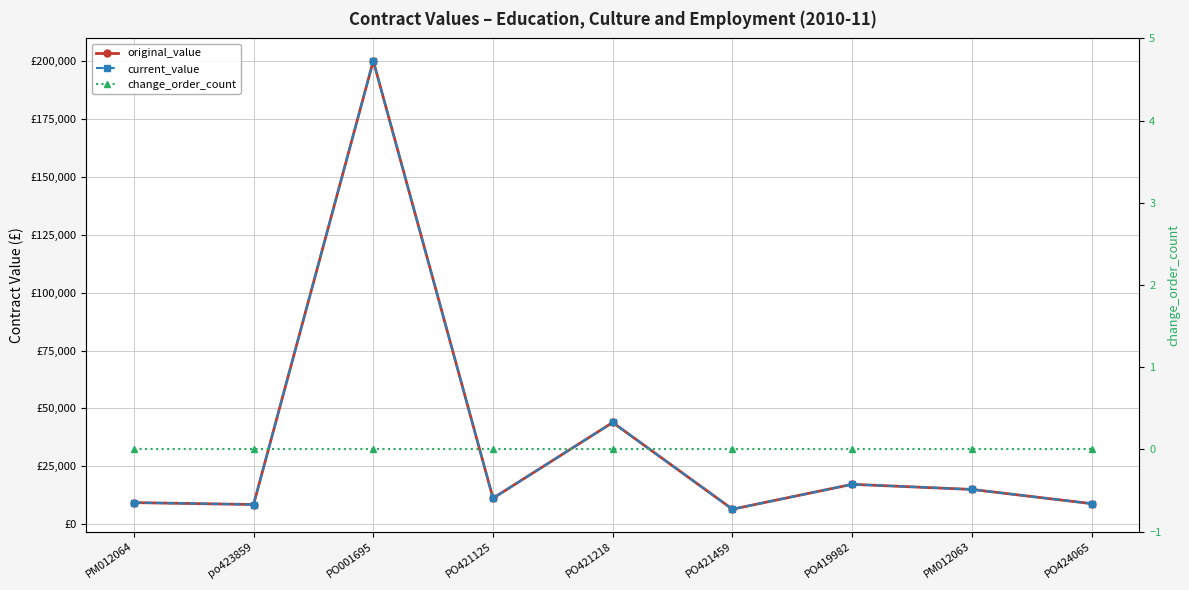

What is the difference between the maximum and second lowest values in the current_value series?

191448.4